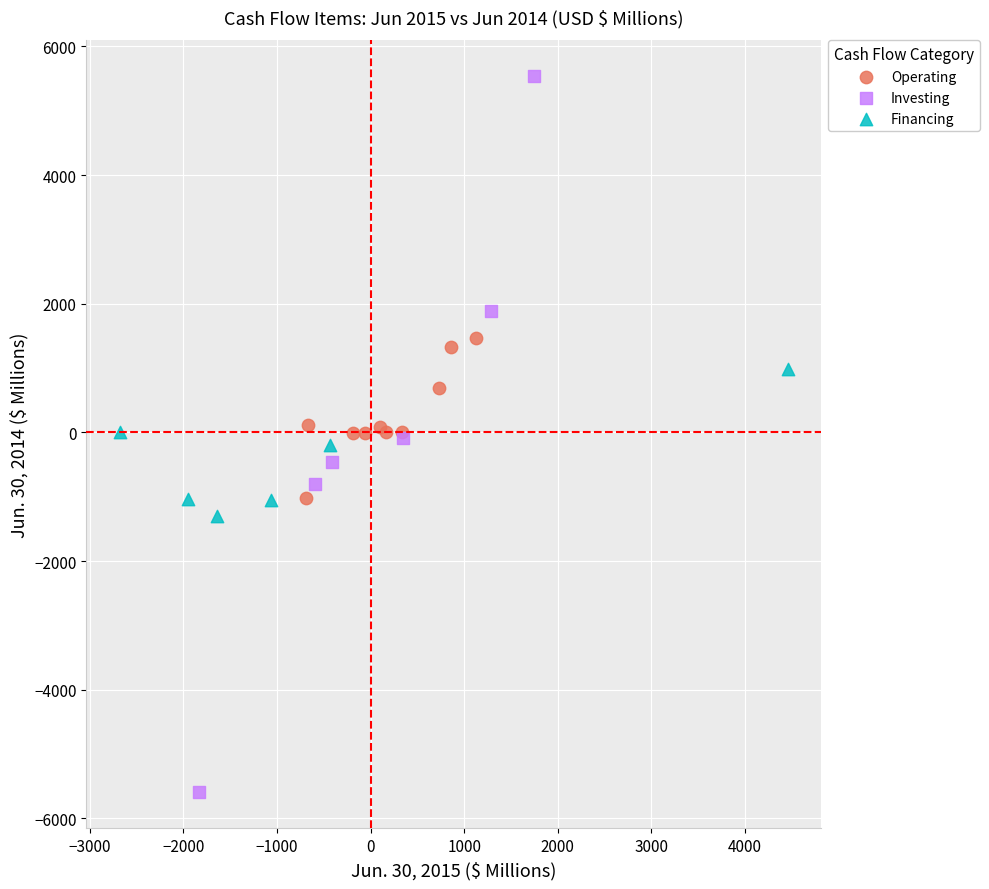

Which series contains the highest Y value?

Investing